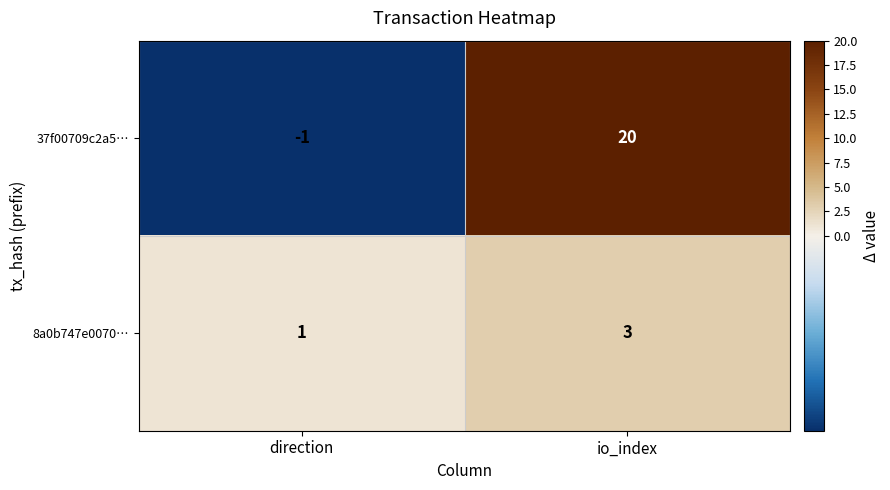

Which series has the widest spread of values?

37f00709c2a5…